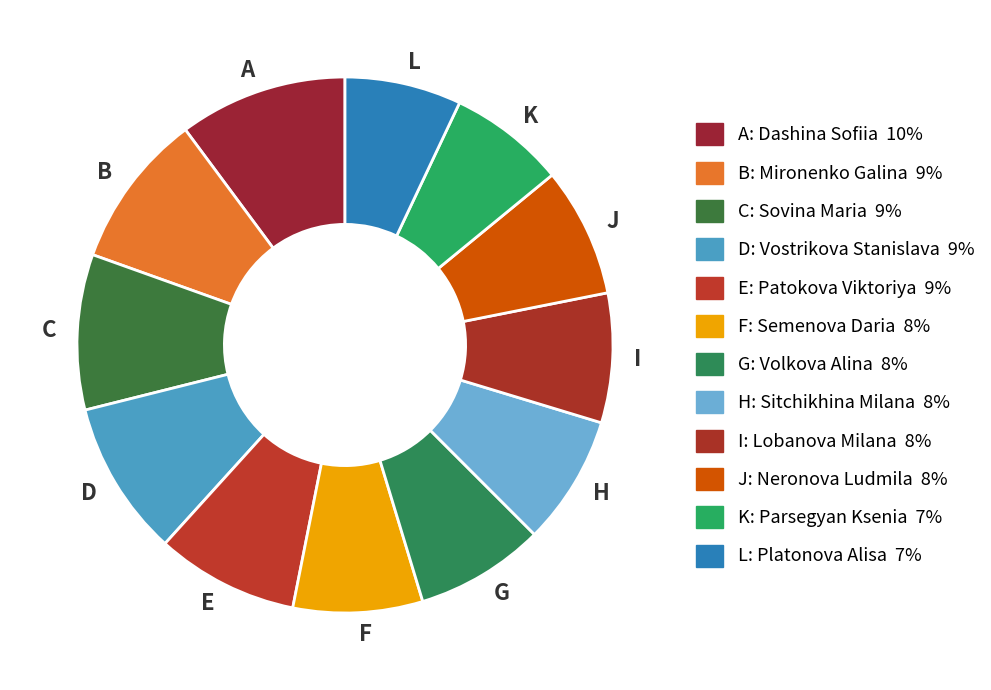

Do K and H together represent more than half of the pie?

No